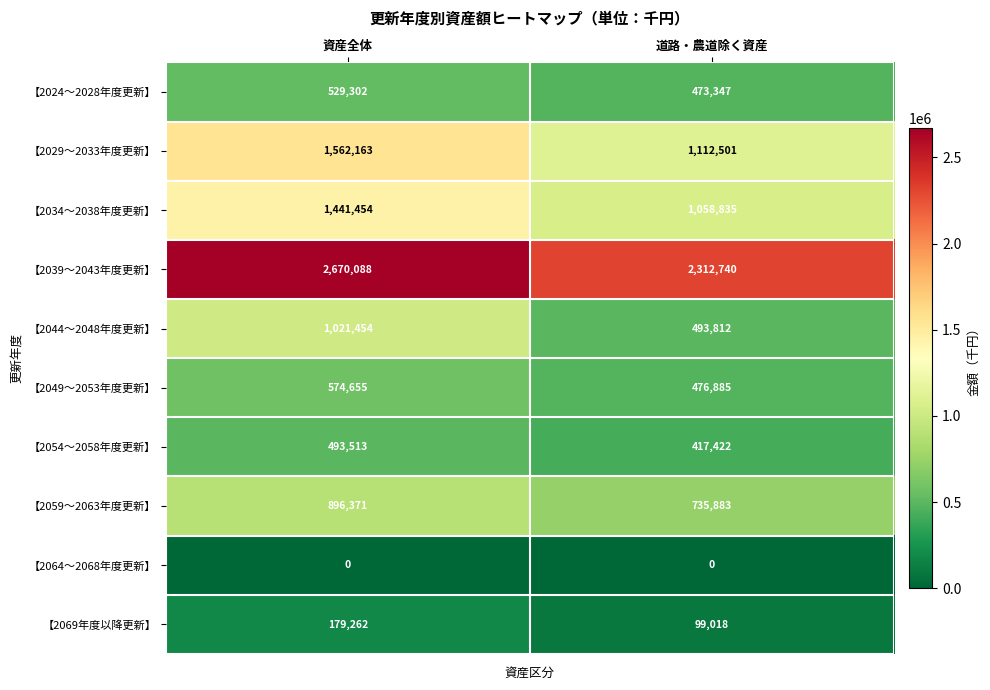

Reading left to right, extract all data points from this chart.

【2024～2028年度更新】: 資産全体=529302	道路・農道除く資産=473347
【2029～2033年度更新】: 資産全体=1562163	道路・農道除く資産=1112501
【2034～2038年度更新】: 資産全体=1441454	道路・農道除く資産=1058835
【2039～2043年度更新】: 資産全体=2670088	道路・農道除く資産=2312740
【2044～2048年度更新】: 資産全体=1021454	道路・農道除く資産=493812
【2049～2053年度更新】: 資産全体=574655	道路・農道除く資産=476885
【2054～2058年度更新】: 資産全体=493513	道路・農道除く資産=417422
【2059～2063年度更新】: 資産全体=896371	道路・農道除く資産=735883
【2064～2068年度更新】: 資産全体=0	道路・農道除く資産=0
【2069年度以降更新】: 資産全体=179262	道路・農道除く資産=99018